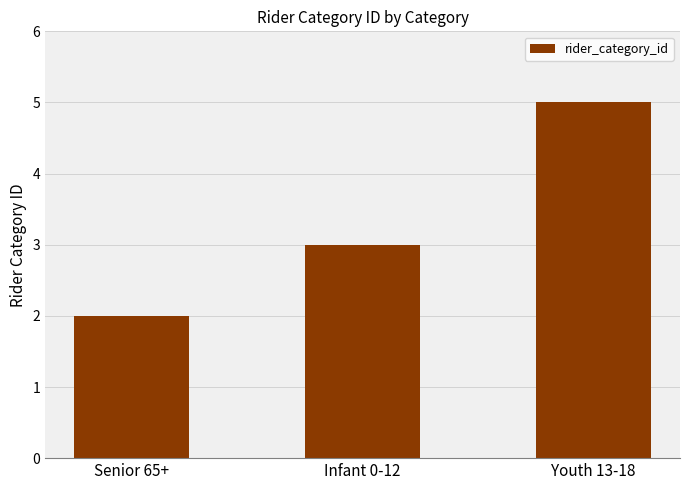

Reading left to right, extract all data points from this chart.

2	3	5